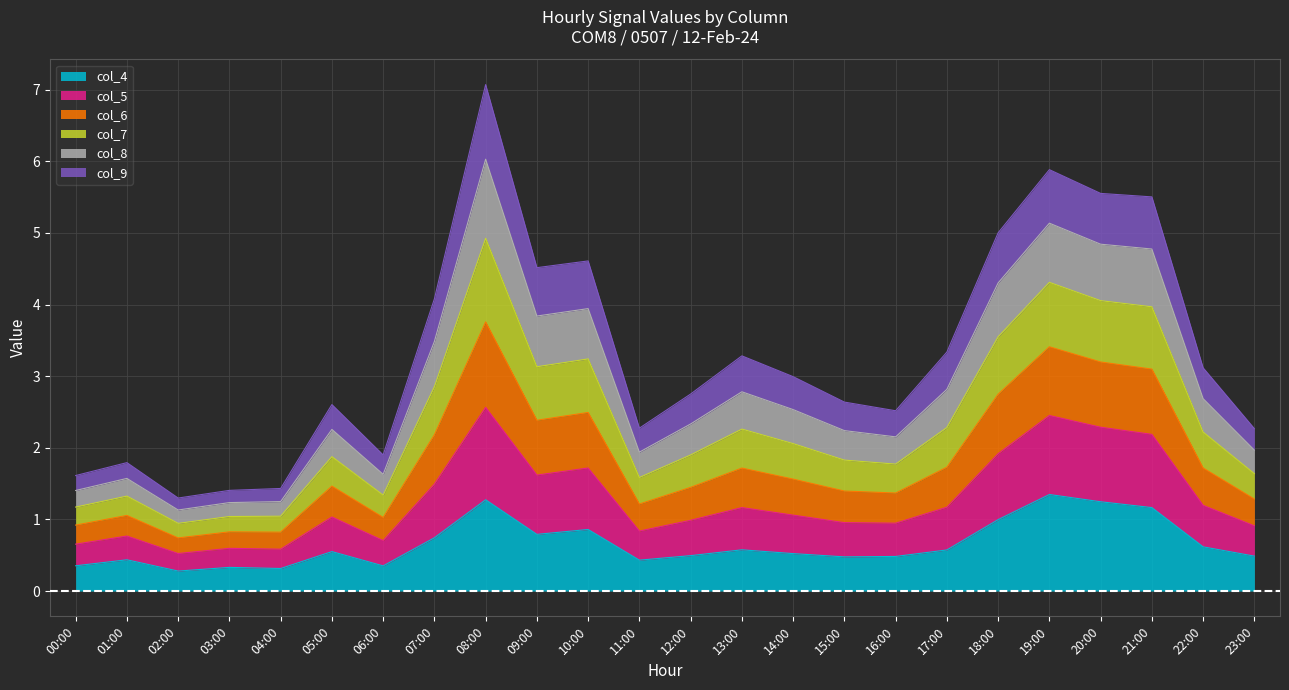

What is the total value across all series at 15:00?

2.6